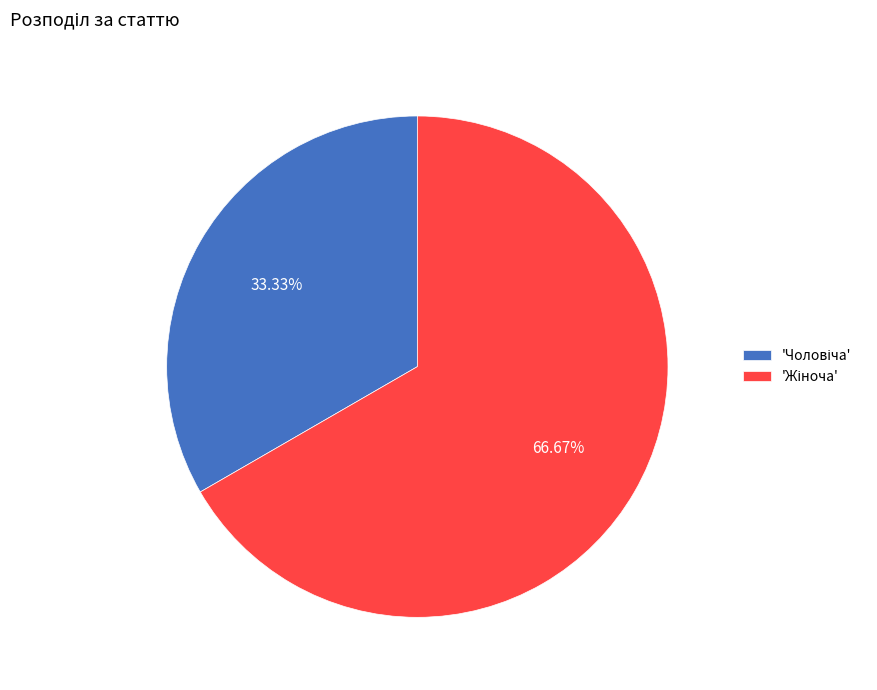

Is there any slice that represents more than half of the pie?

Yes